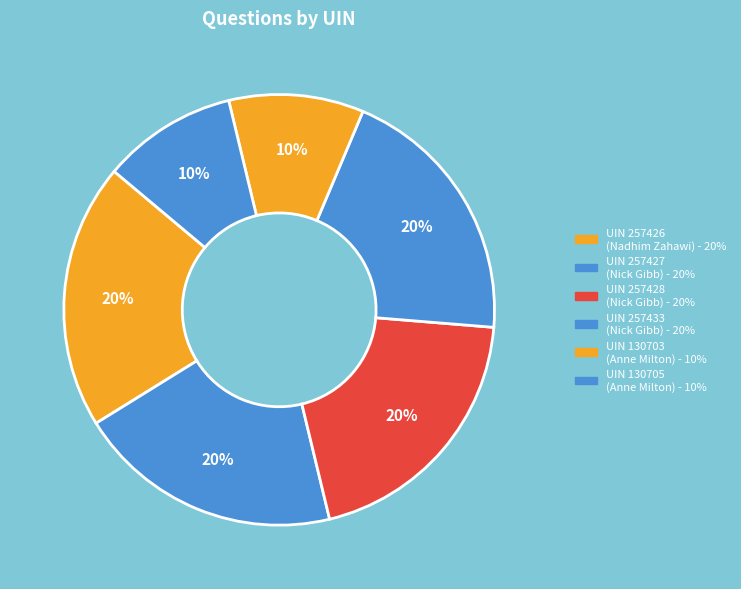

Which category has the smallest portion of the pie?

130703